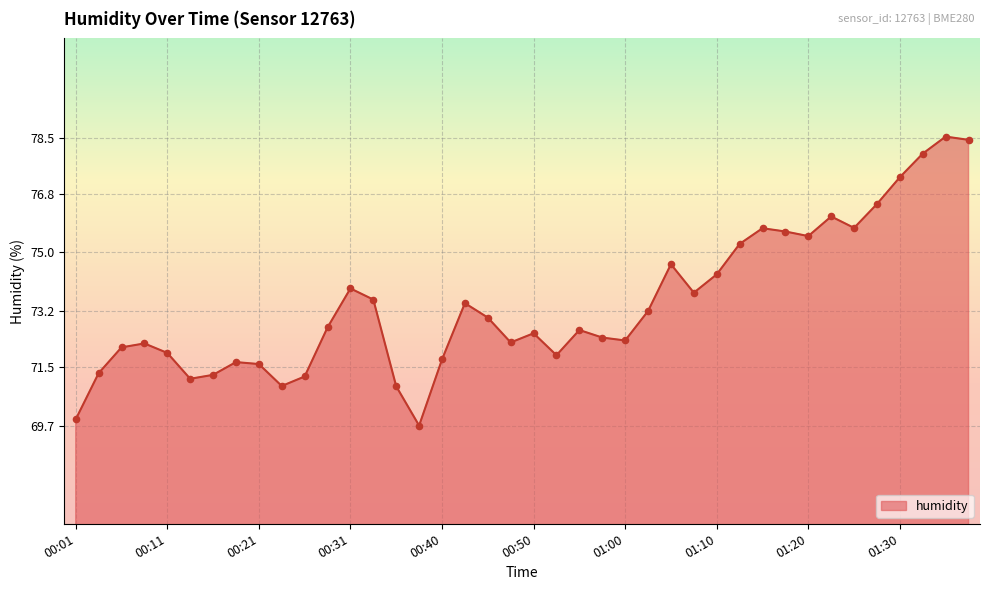

What is the difference between the maximum and minimum values?

8.8